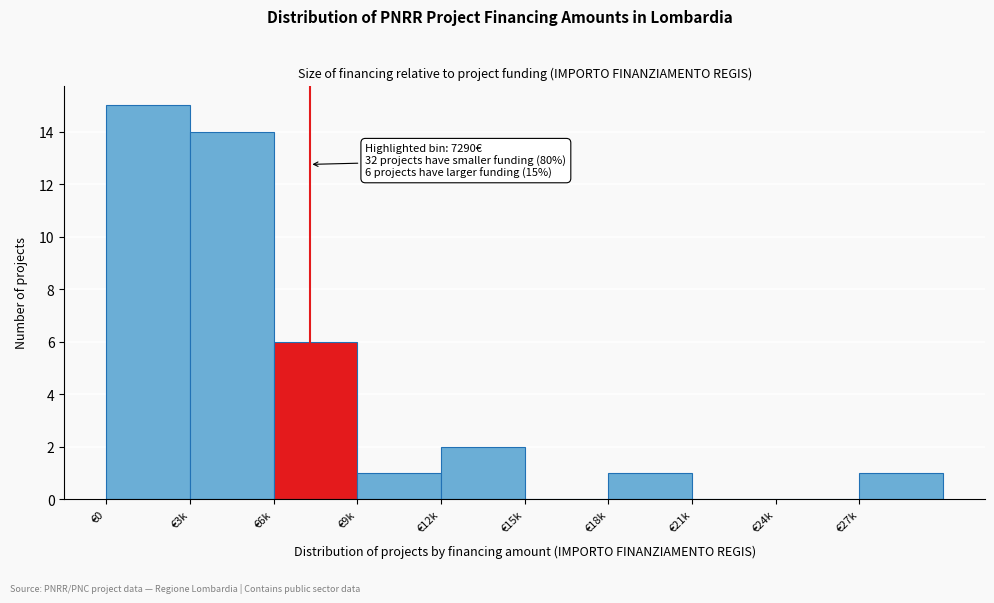

Reading left to right, what are all the values shown in this chart?

€0=15	€3k=14	€6k=6	€9k=1	€12k=2	€15k=0	€18k=1	€21k=0	€24k=0	€27k=1